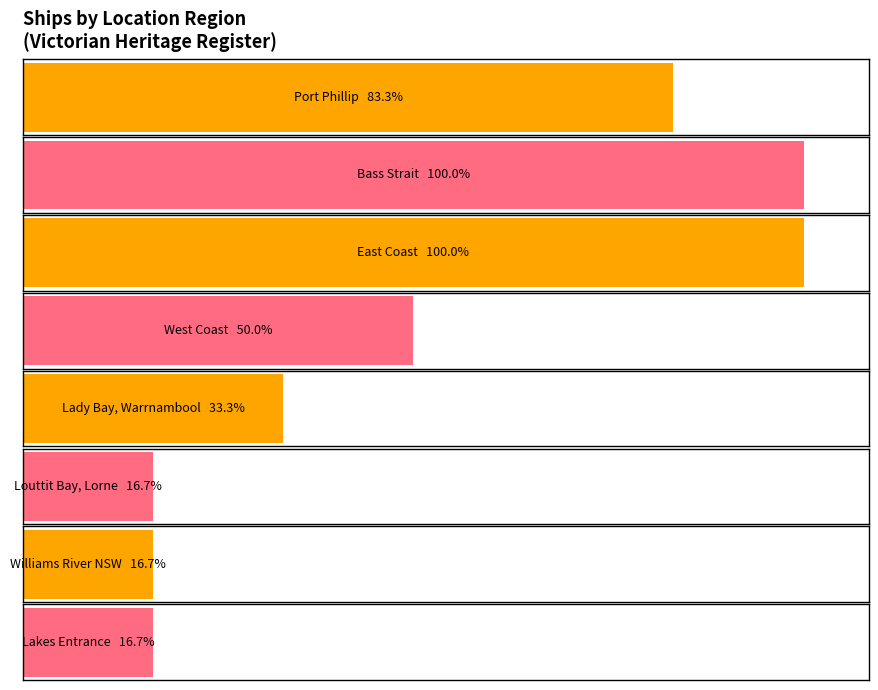

Where is the data nearest to the value 3?

West Coast